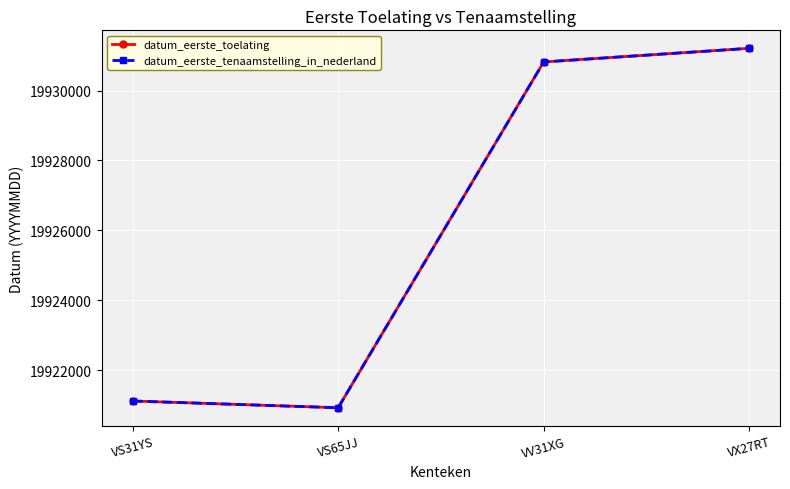

How many lines are shown in the chart?

2